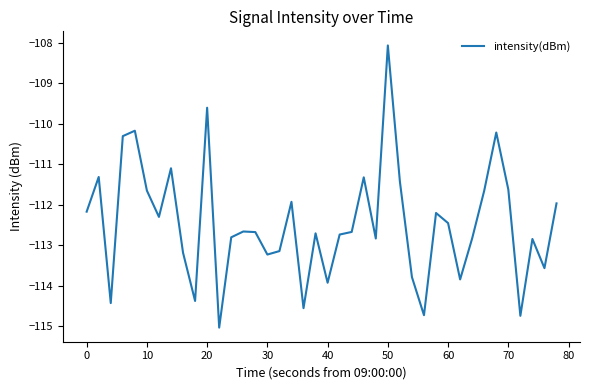

What is the minimum value shown in the chart?

-115.0